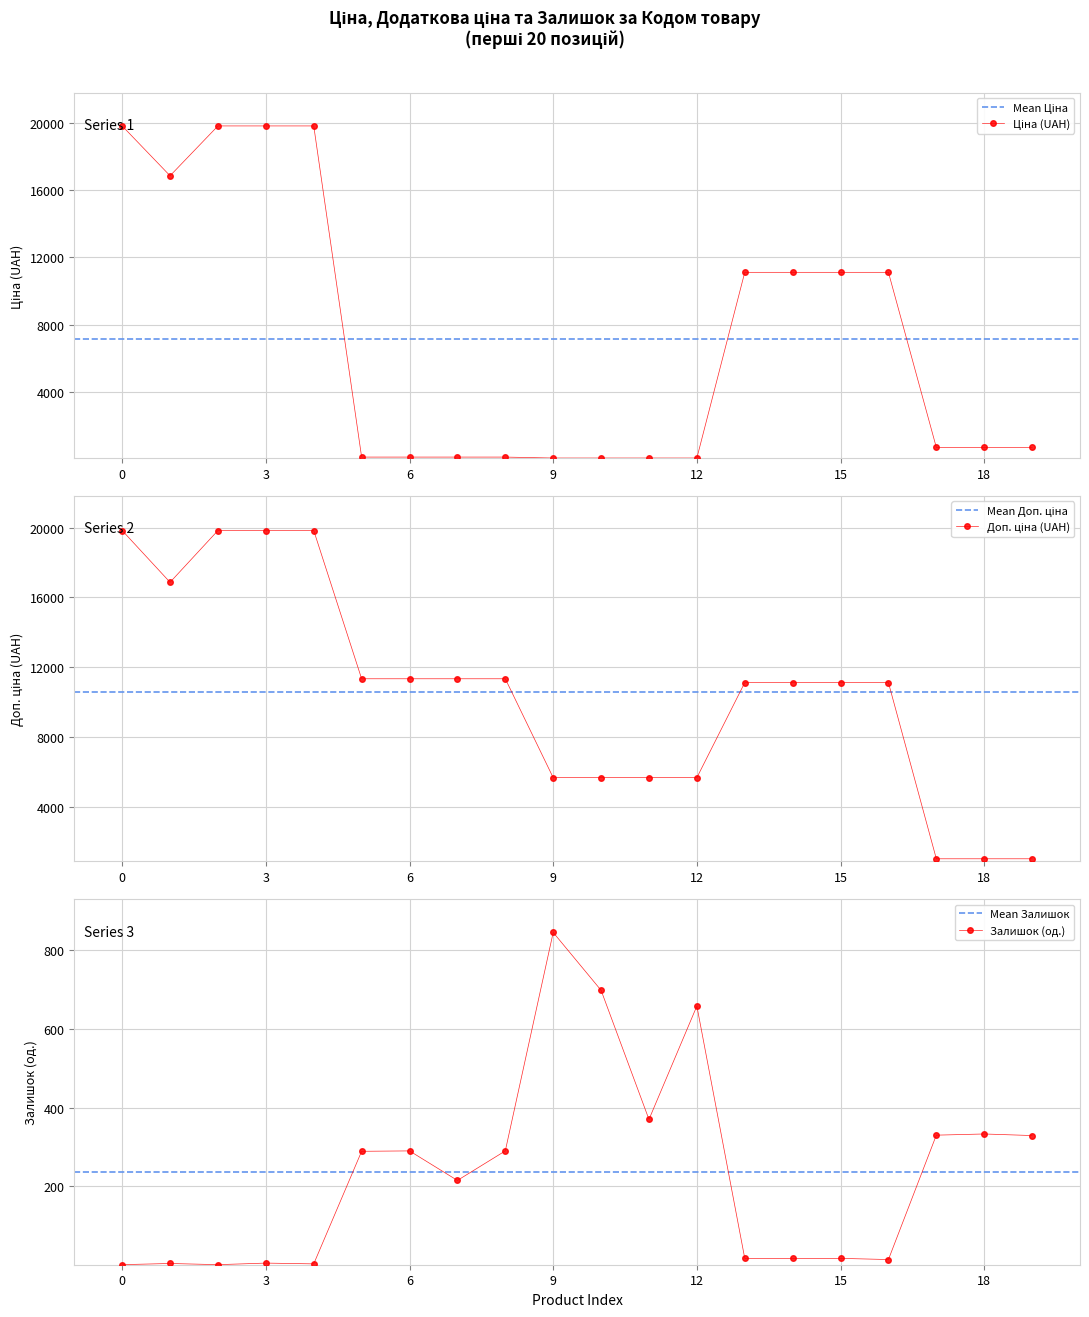

What is the difference between the maximum and second lowest values in the Доп. ціна series?

18813.3